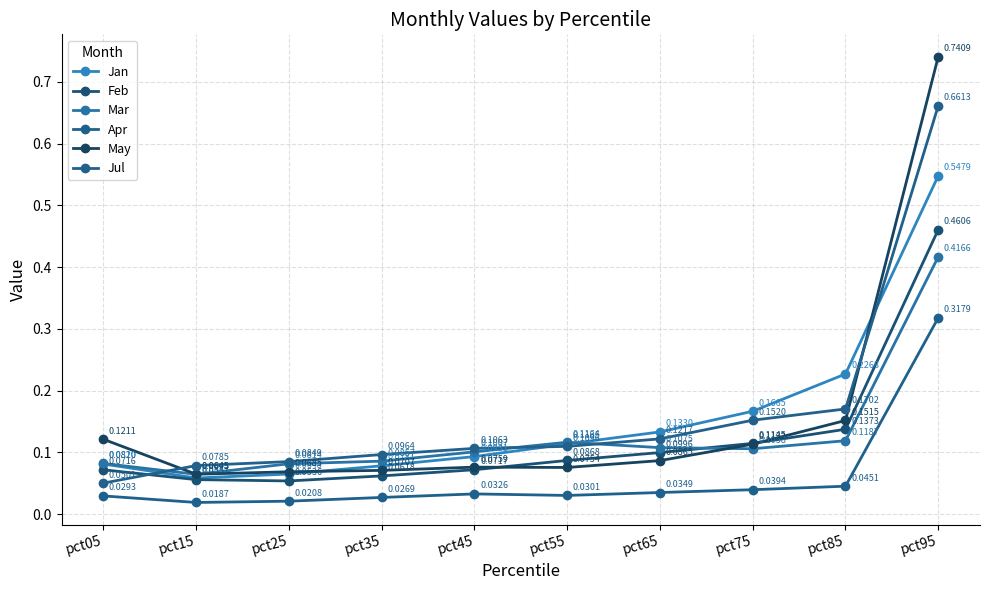

Which series has the largest range (max minus min)?

May